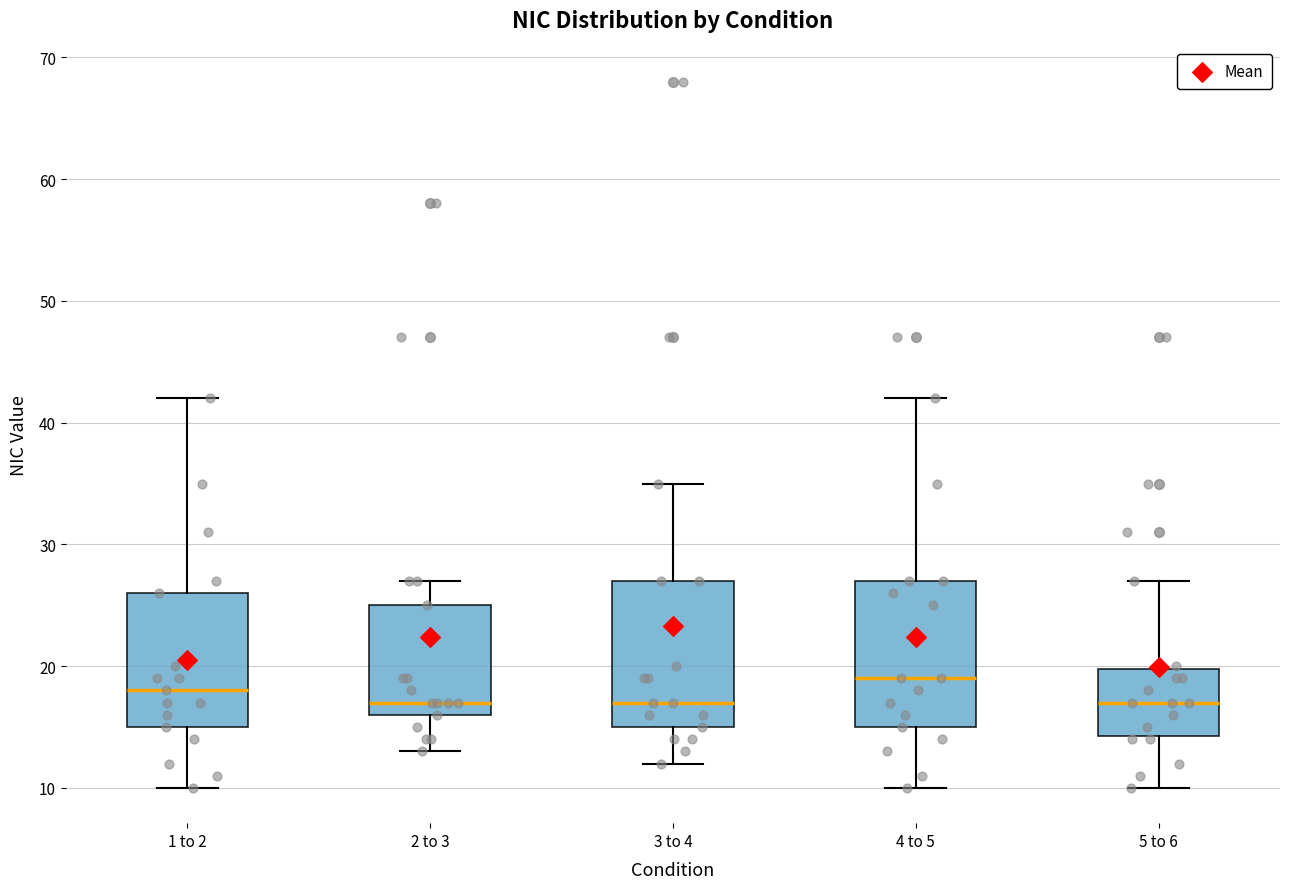

Reading left to right, transcribe this box plot: for each box, give where its median line is, the range the box spans, and where its two whiskers end, as read against the y-axis. The values are not printed on the chart, so give them approximately, as read against the axis.

1 to 2: median 18, box 15 to 26, whiskers 10 to 42
2 to 3: median 17, box 16 to 25, whiskers 13 to 27
3 to 4: median 17, box 15 to 27, whiskers 12 to 35
4 to 5: median 19, box 15 to 27, whiskers 10 to 42
5 to 6: median 17, box 14 to 20, whiskers 10 to 27